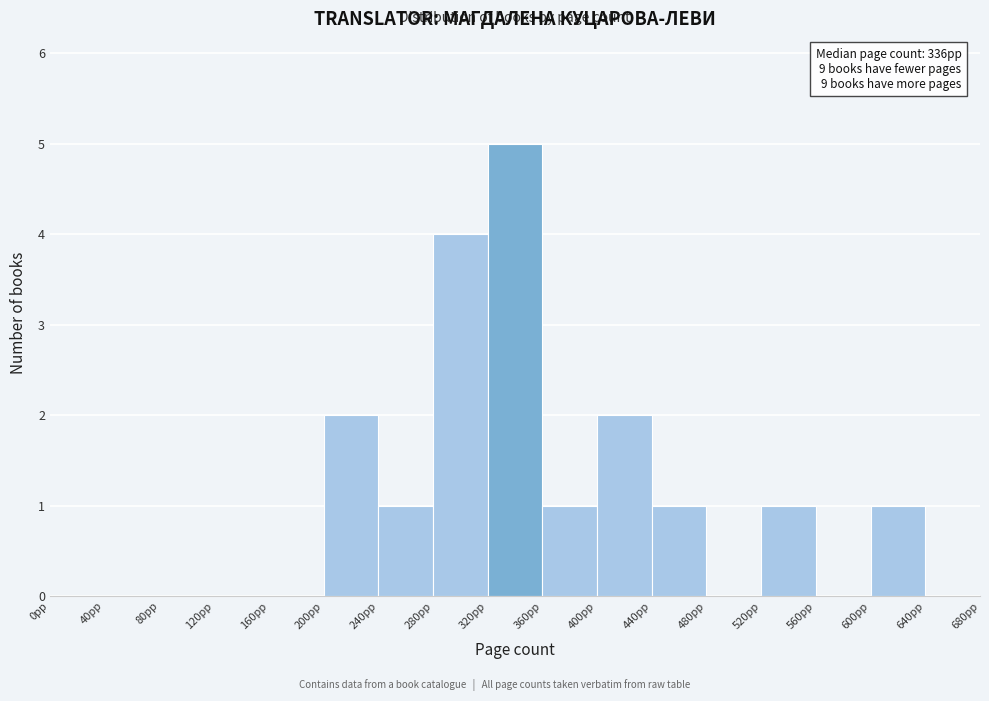

Which range on the x-axis has the tallest bar?

320 to 360